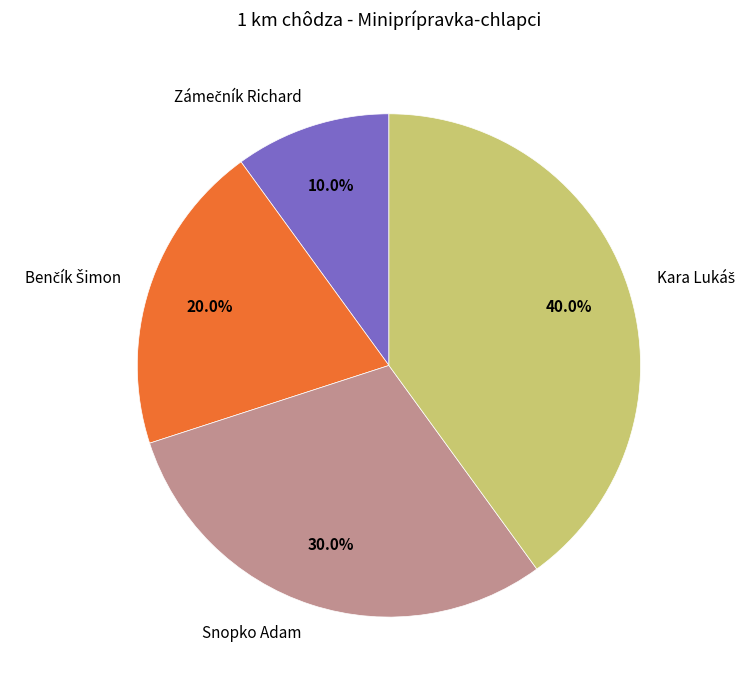

Does any single category account for the majority?

No